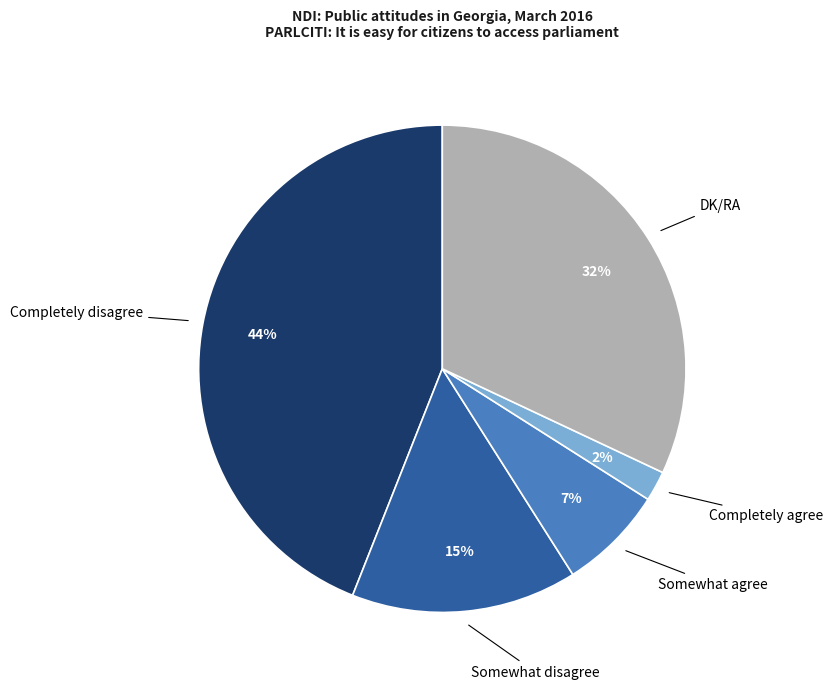

Which has a higher value, Somewhat disagree or DK/RA?

DK/RA